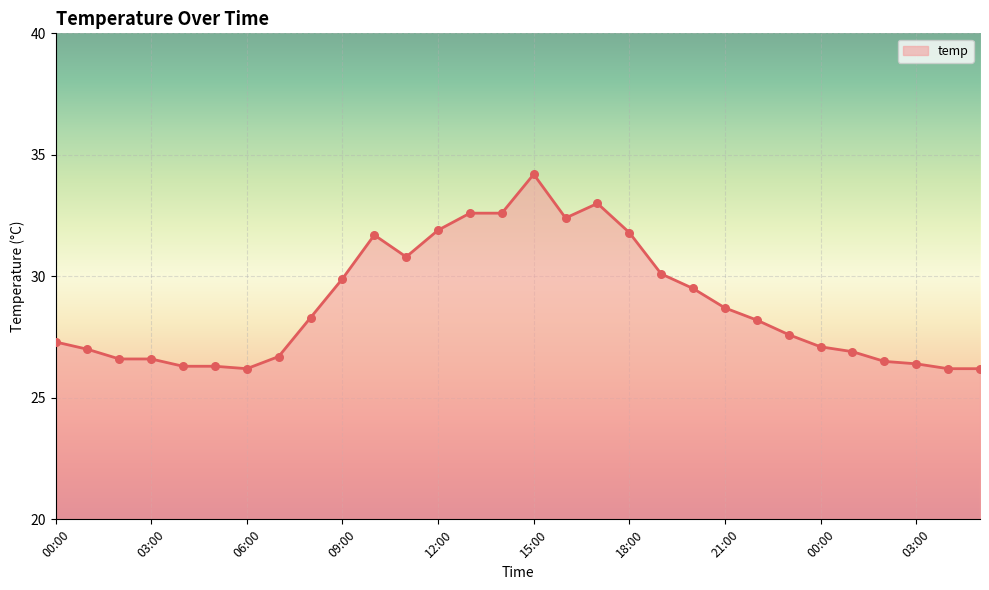

What is the smallest value displayed?

26.2